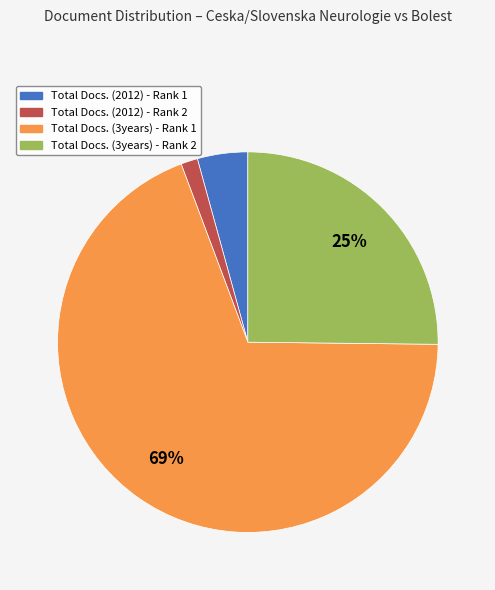

Between Total Docs. (3years) - Rank 1 and Total Docs. (3years) - Rank 2, which is larger?

Total Docs. (3years) - Rank 1